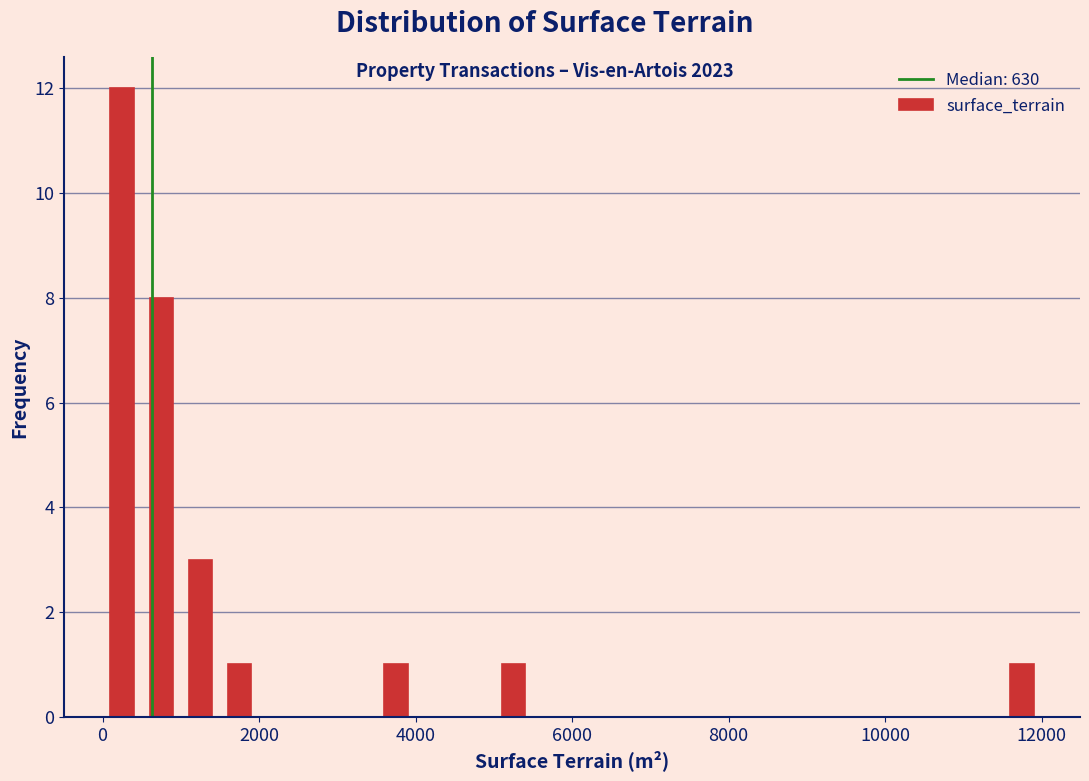

Around what value on the x-axis is the tallest bar? Give the approximate position of its centre, as read against the axis.

200